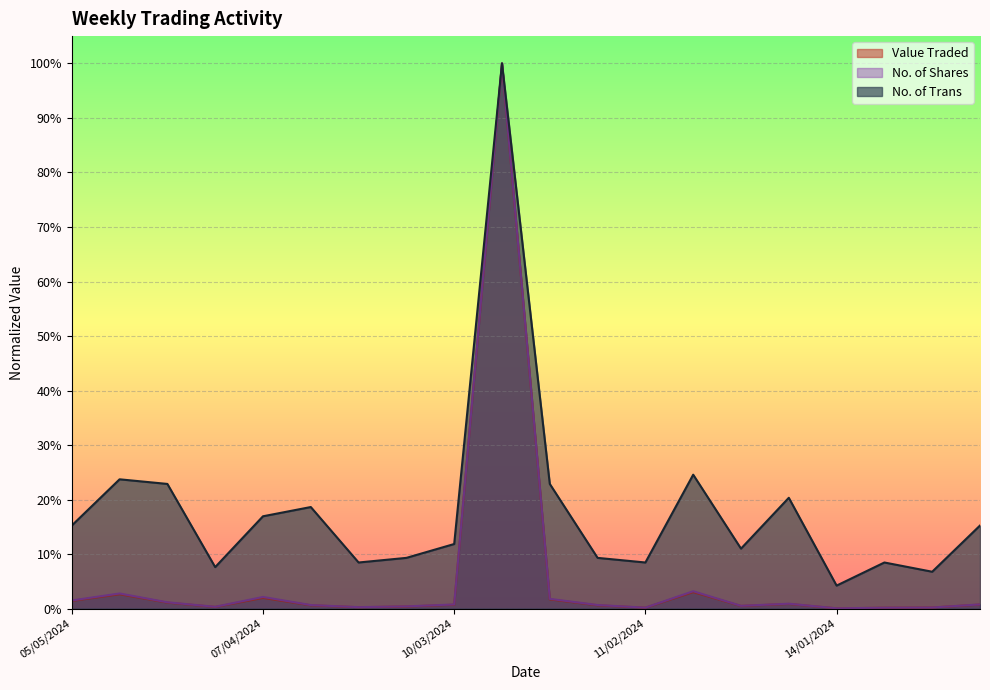

What position from the left is 17/03/2024?

8